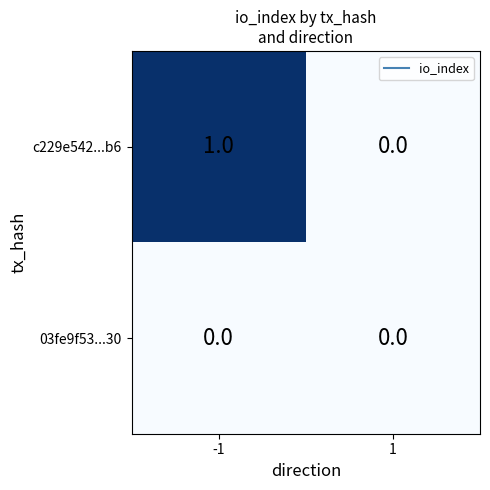

Reading left to right, transcribe all the data shown in this chart.

c229e542...b6: 1	0
03fe9f53...30: 0	0